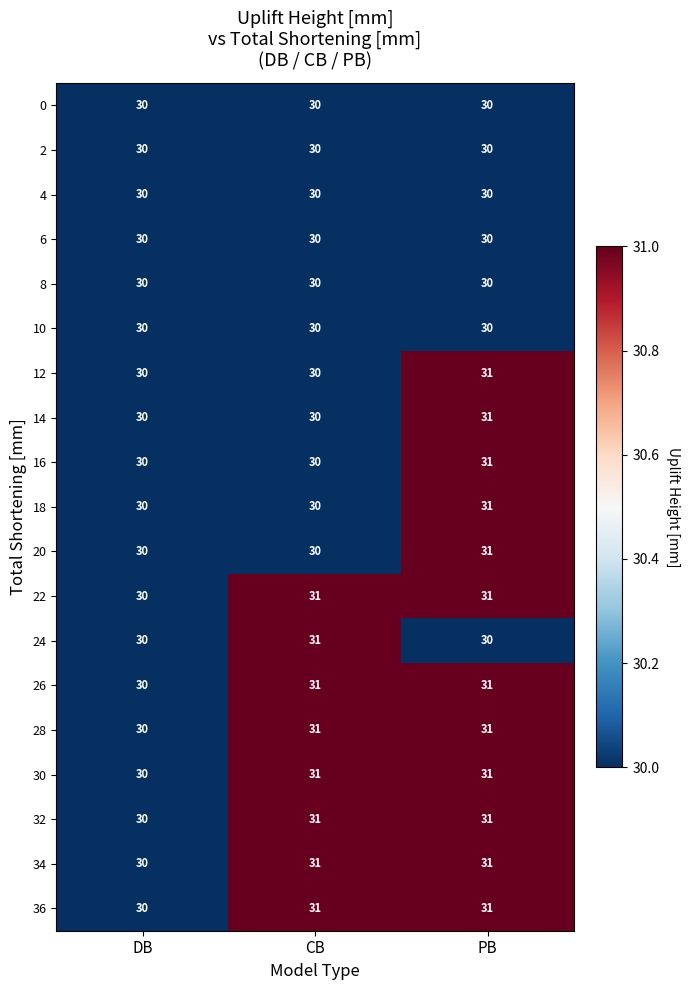

What is the total value across all series at DB?

570